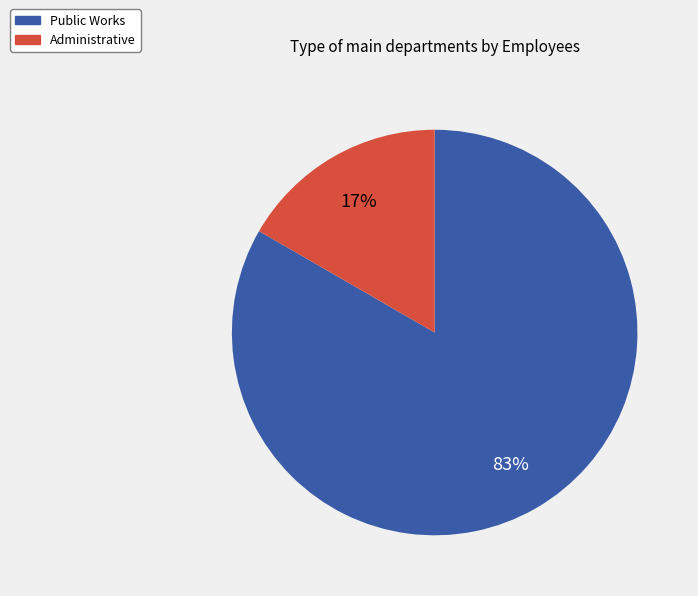

Is it true that Administrative is 17% of the pie?

True